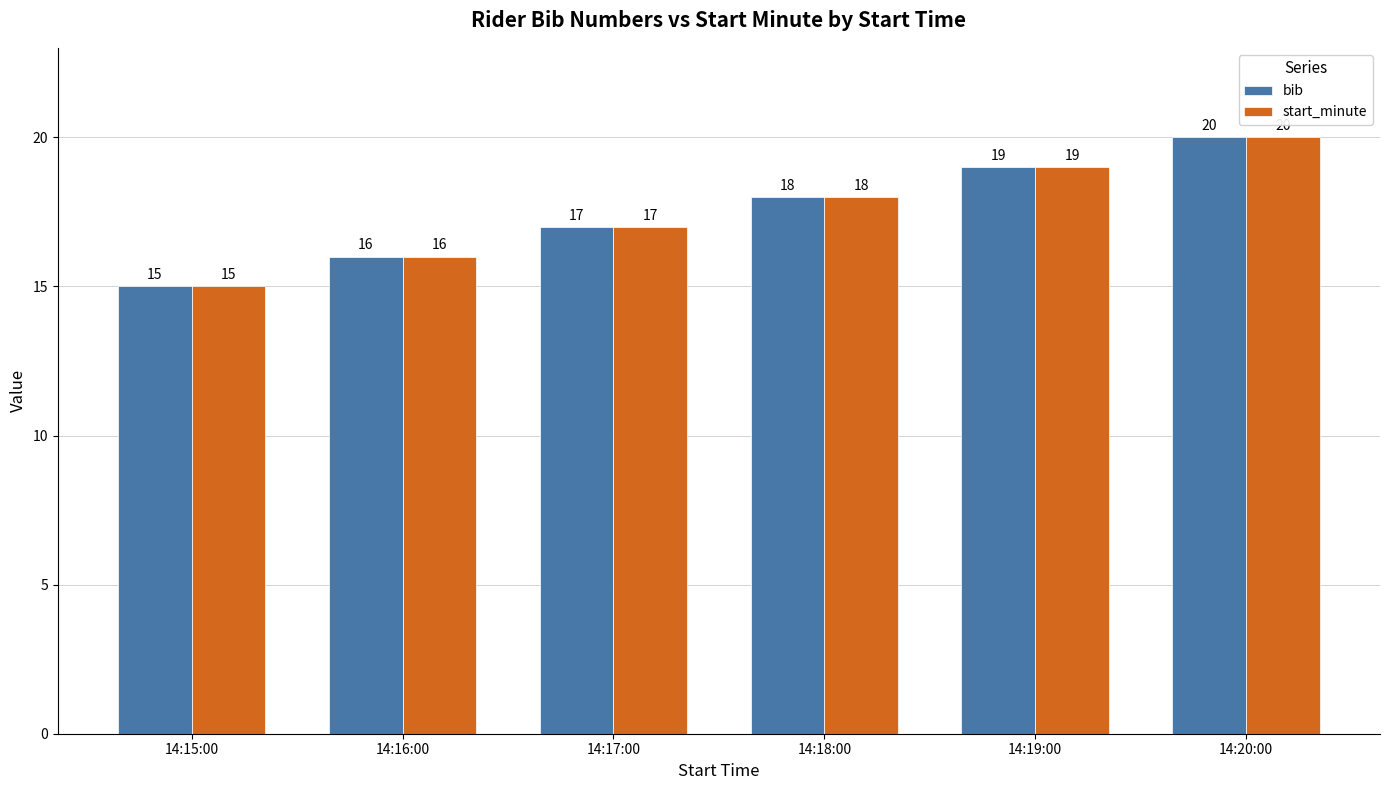

True or false: start_minute has a value of 7 at 14:15:00.

False